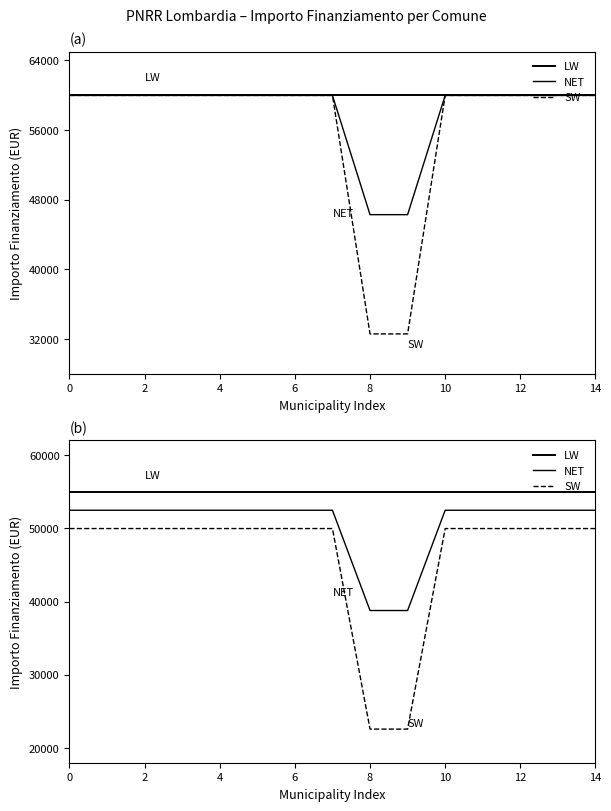

The value of NET at 6 is 52466.0. True or false?

True